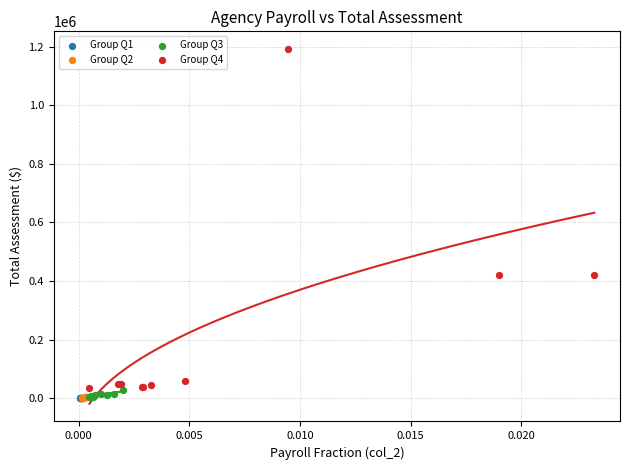

Which series reaches the maximum Y coordinate?

Group Q4